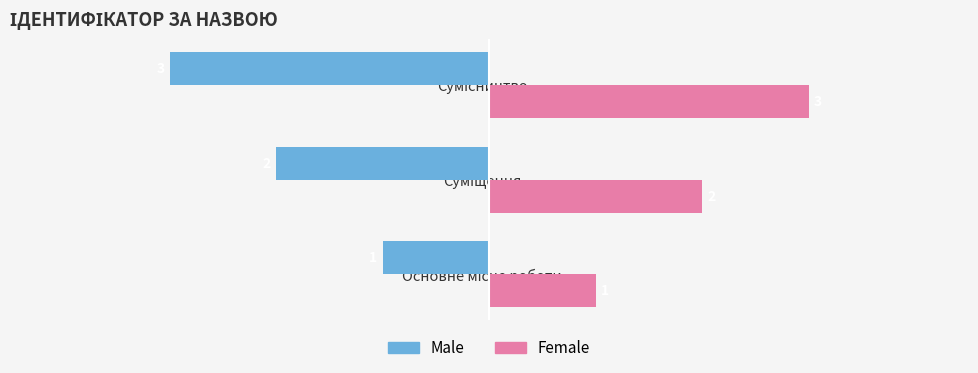

Rank the series by their maximum value, from highest to lowest.

Female, Male